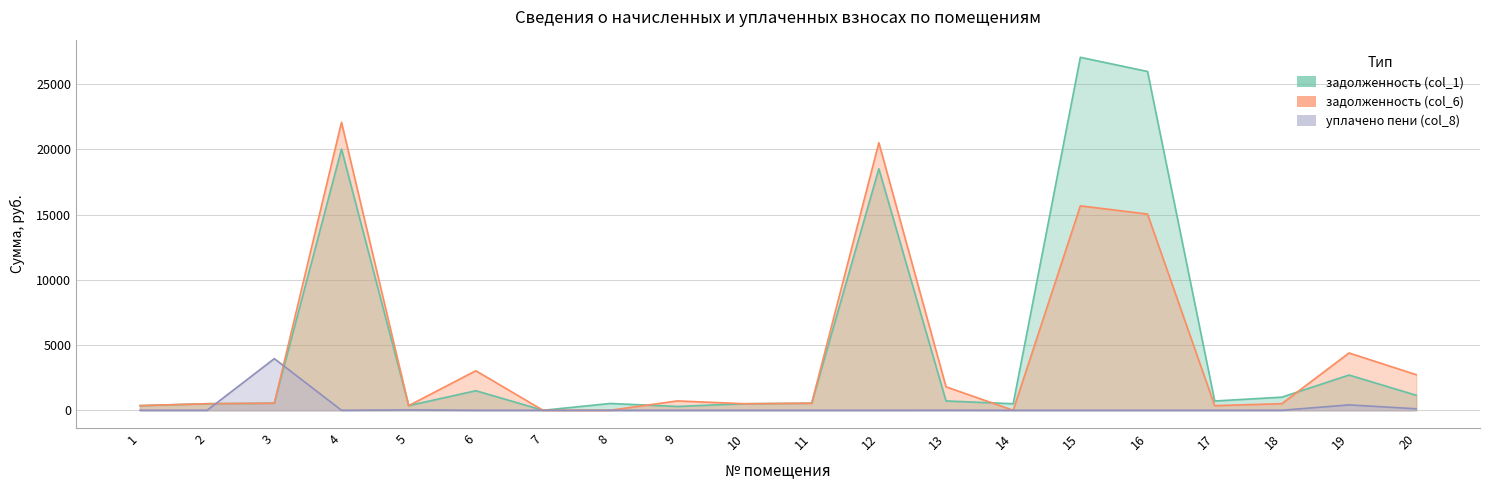

How many times do уплачено пени (col_8) and задолженность (col_6) cross each other?

2